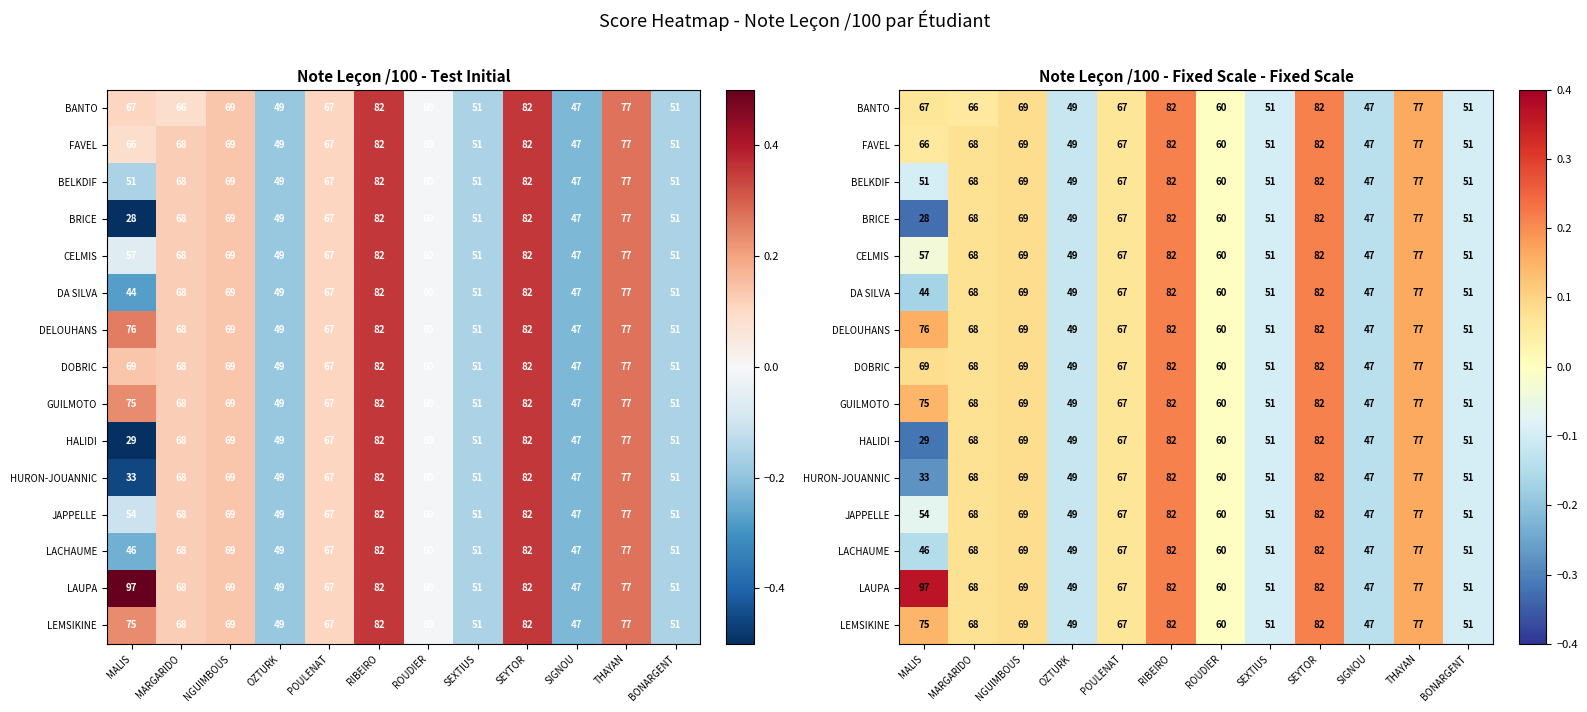

Which series has the largest range (max minus min)?

BRICE